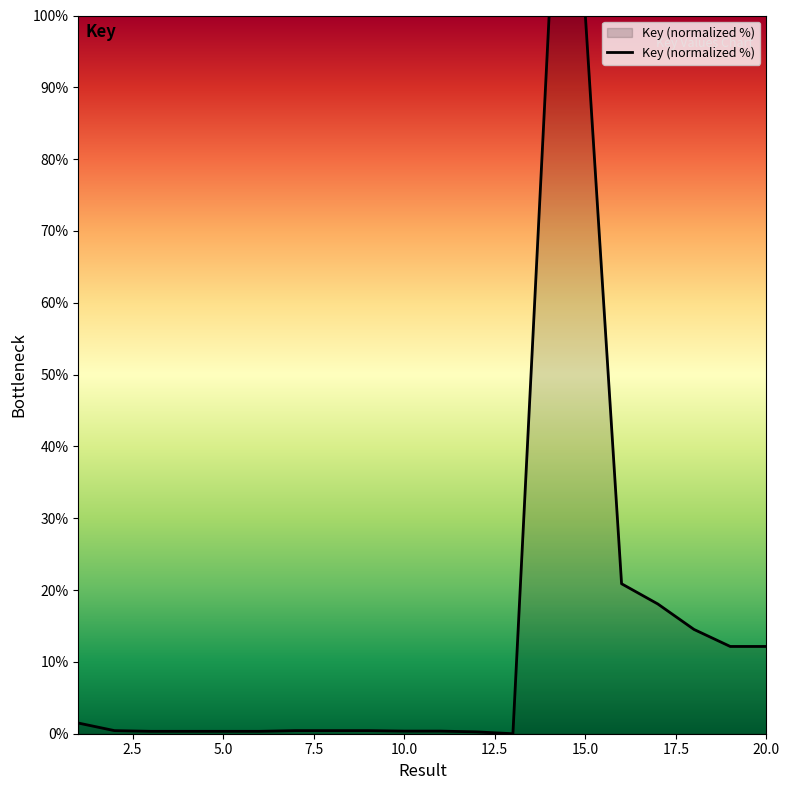

What is the maximum value shown in the chart?

100.0